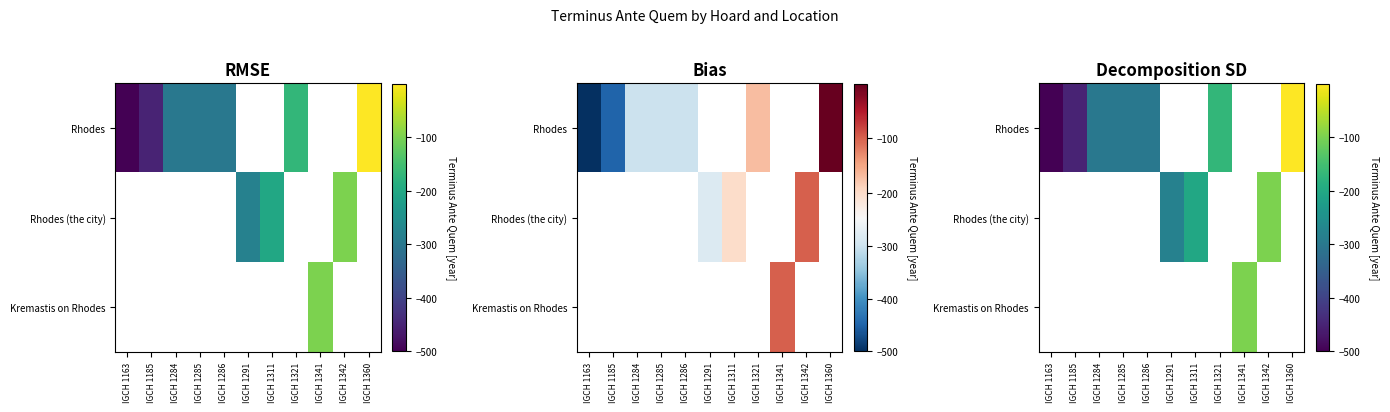

Count the number of categories in the chart.

11